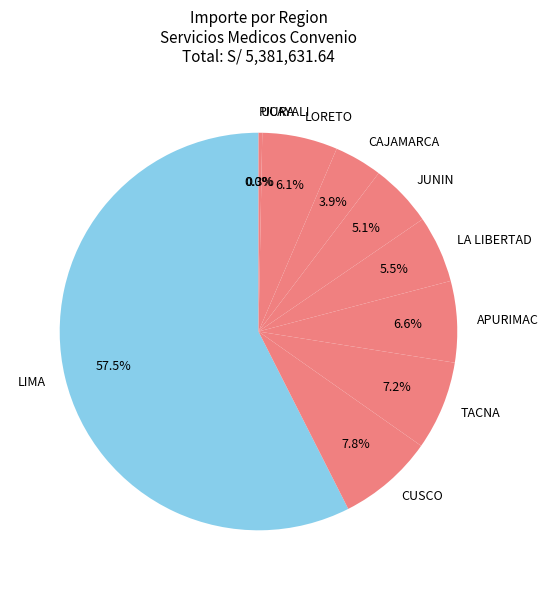

Which slice represents more than half of the pie?

LIMA